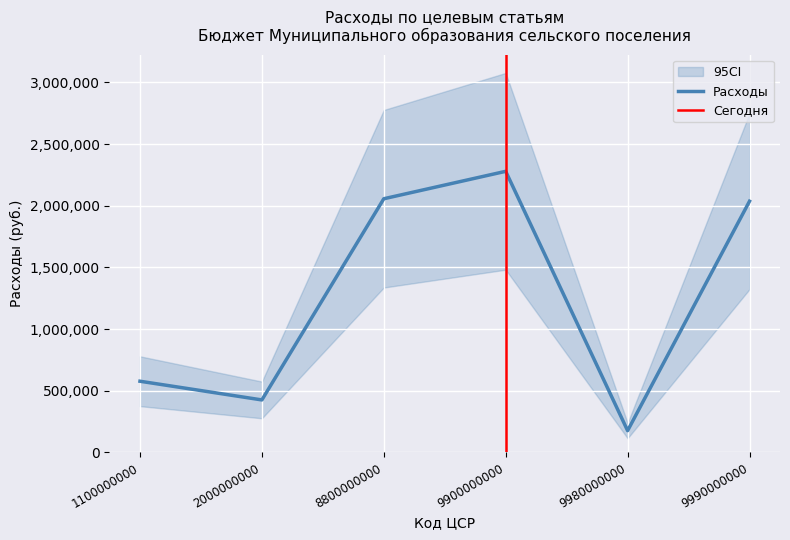

The chart shows a value of 764106.3 at 2000000000. True or false?

False